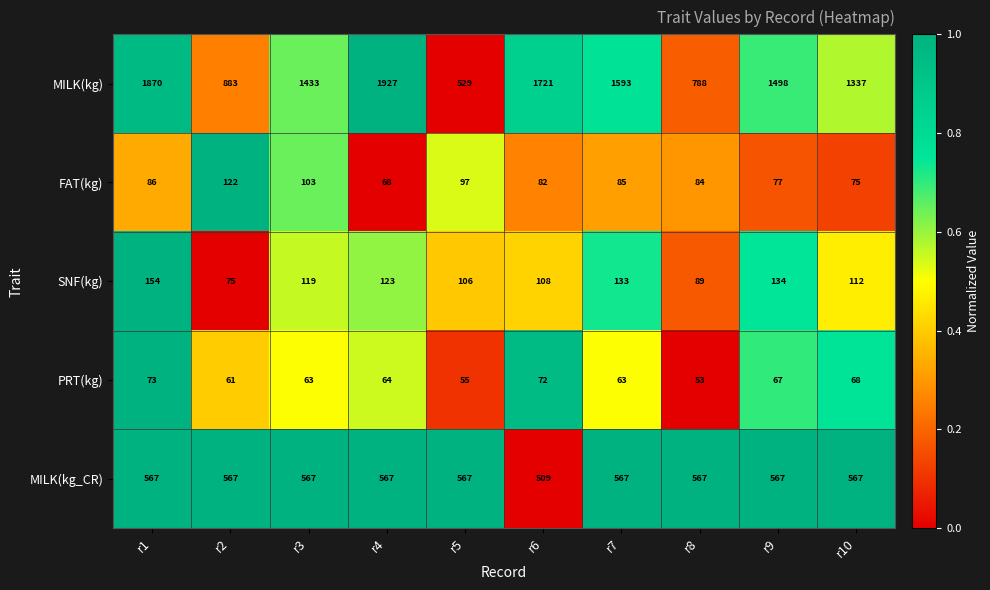

Read the PRT(kg) value at r3, to the nearest 5.

65